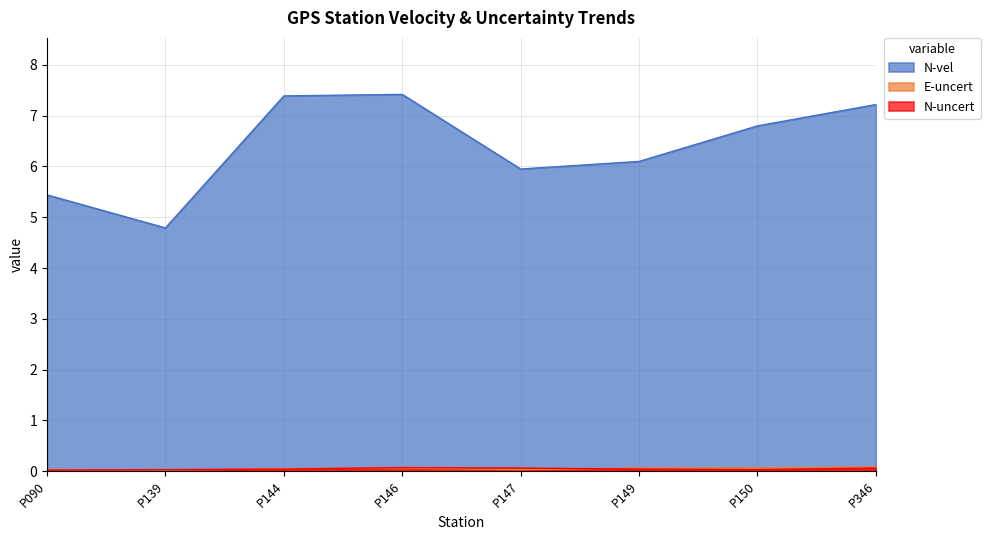

How many categories are shown in the chart?

8